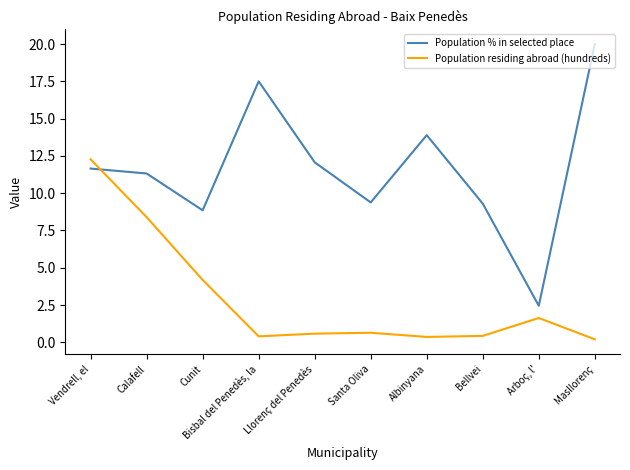

What position from the right is Arboç, l'?

2